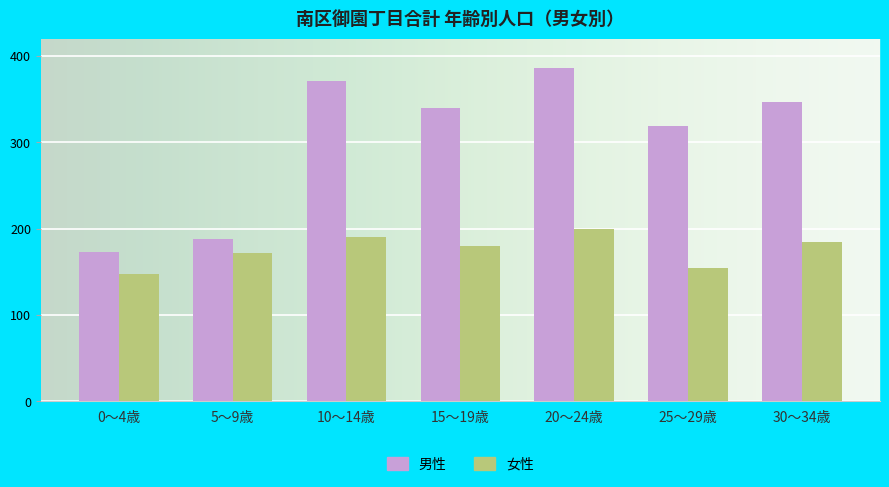

What are all the series names shown in the legend?

男性, 女性